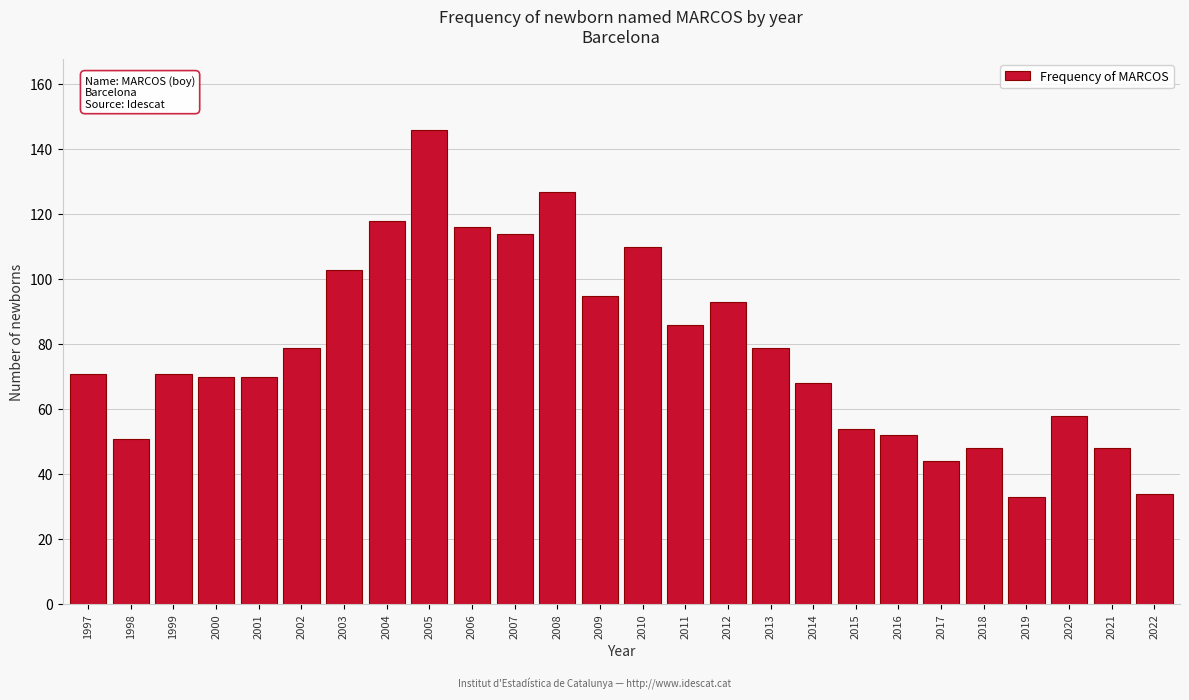

Reading left to right, list all the values displayed in this chart.

71	51	71	70	70	79	103	118	146	116	114	127	95	110	86	93	79	68	54	52	44	48	33	58	48	34